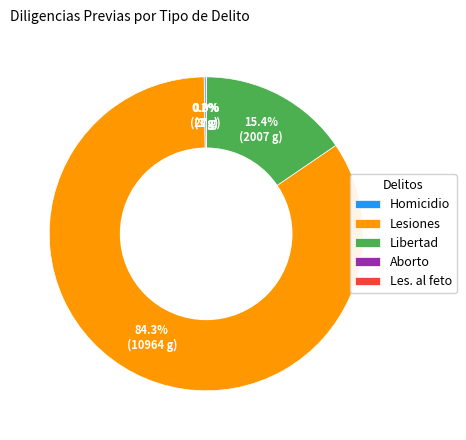

Which slice represents more than half of the pie?

Lesiones